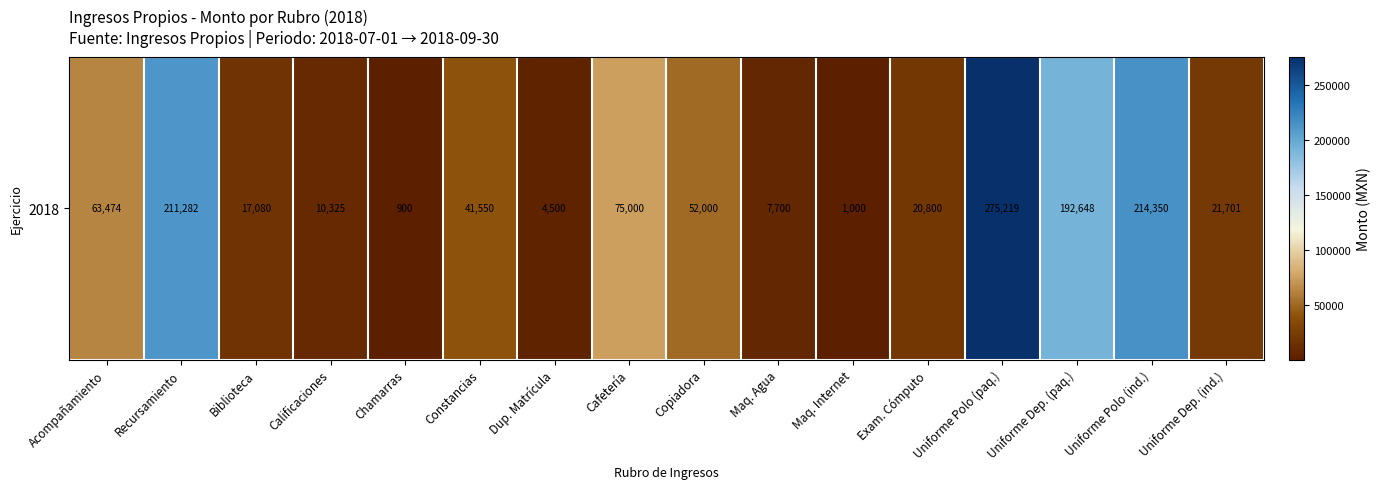

Reading right to left, what are all the values shown in this chart?

21701.2	214350.0	192648.2	275219.0	20800.0	1000.0	7700.0	52000.0	75000.0	4500.0	41550.0	900.0	10325.0	17080.0	211282.0	63474.0